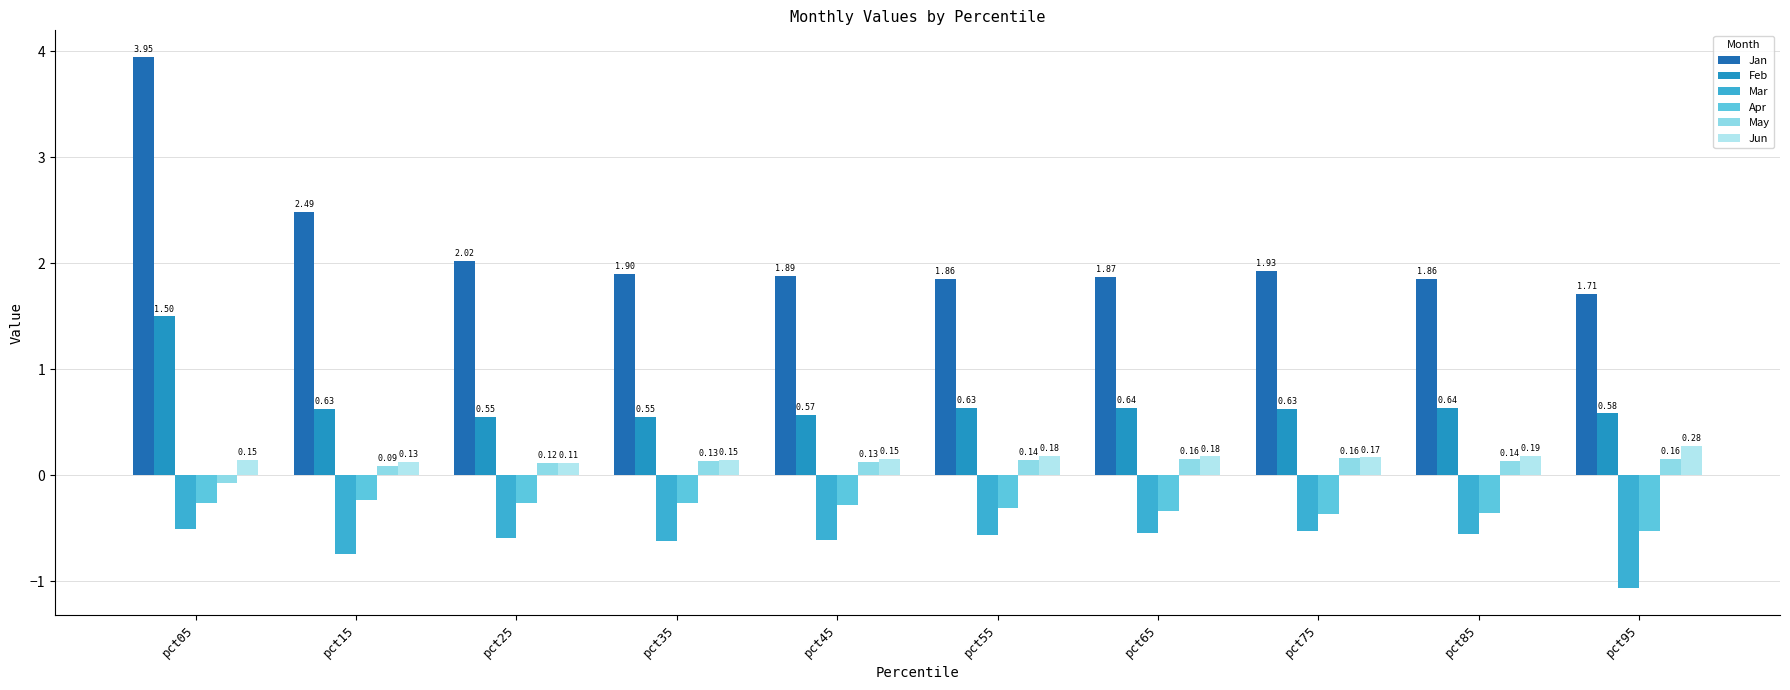

Between pct85 and pct55, which is larger?

pct55